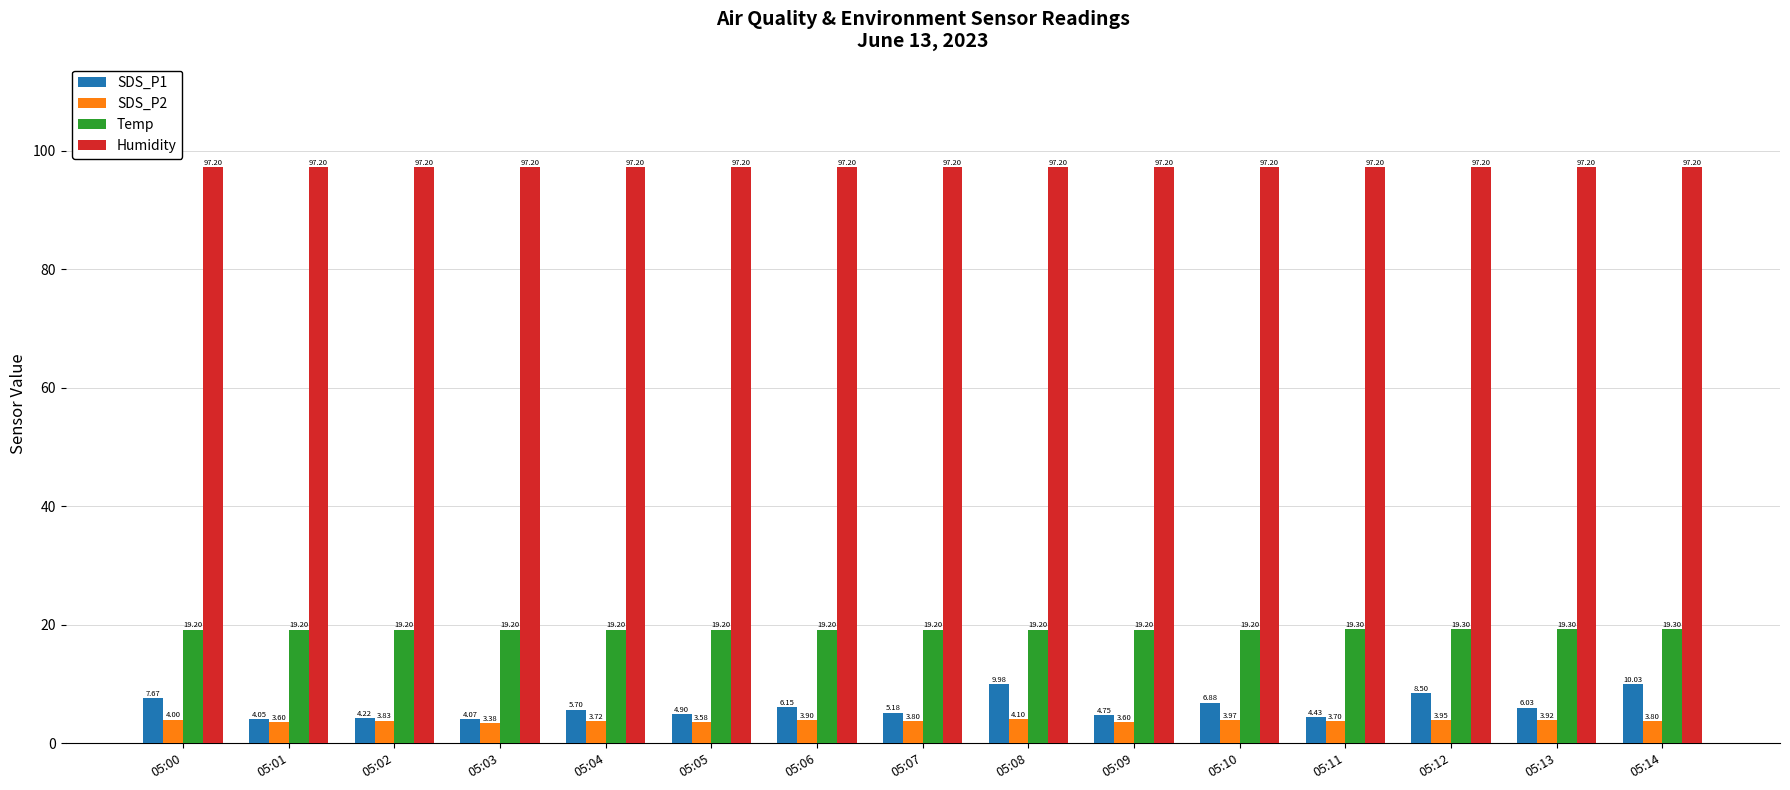

What is the value of the SDS_P2 bar at the 13th from the left?

4.0